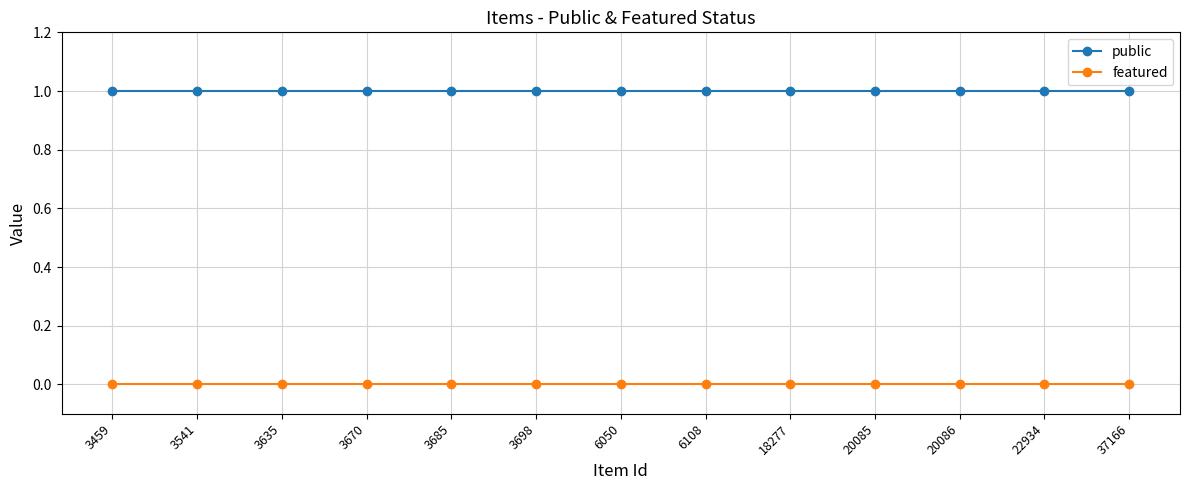

True or false: public and featured intersect in this chart.

False